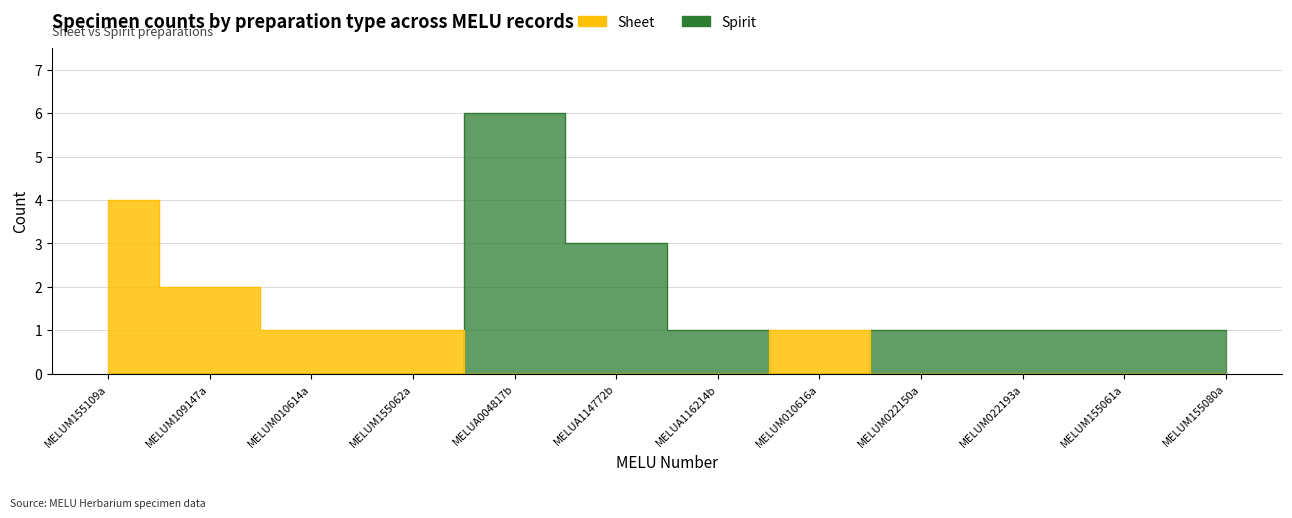

At which label is Spirit closest to 3?

MELUA114772b